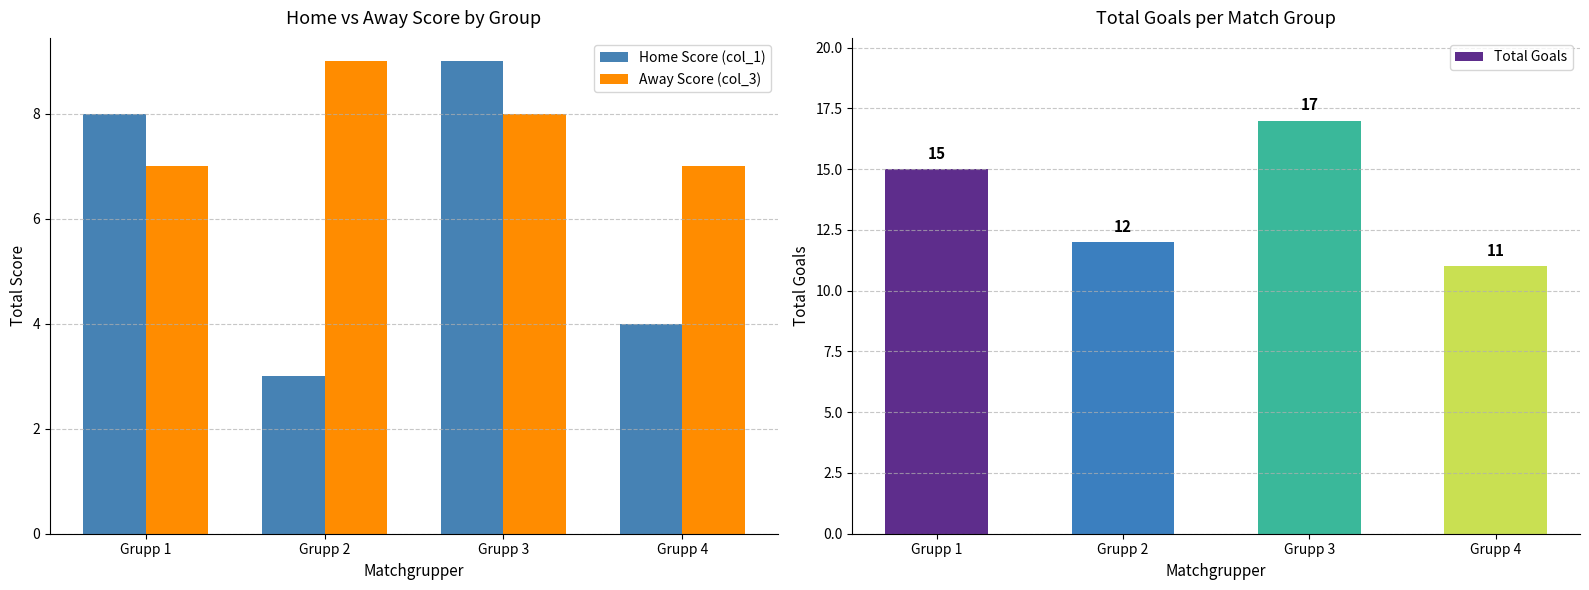

True or false: Home Score (col_1) has a value of 4 at Grupp 2.

False